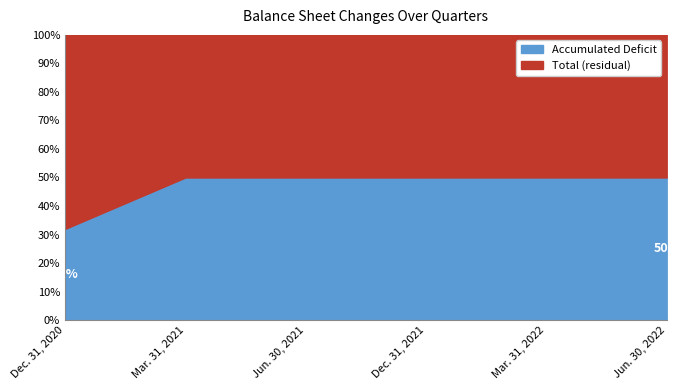

True or false: Total and Accumulated Deficit intersect in this chart.

False